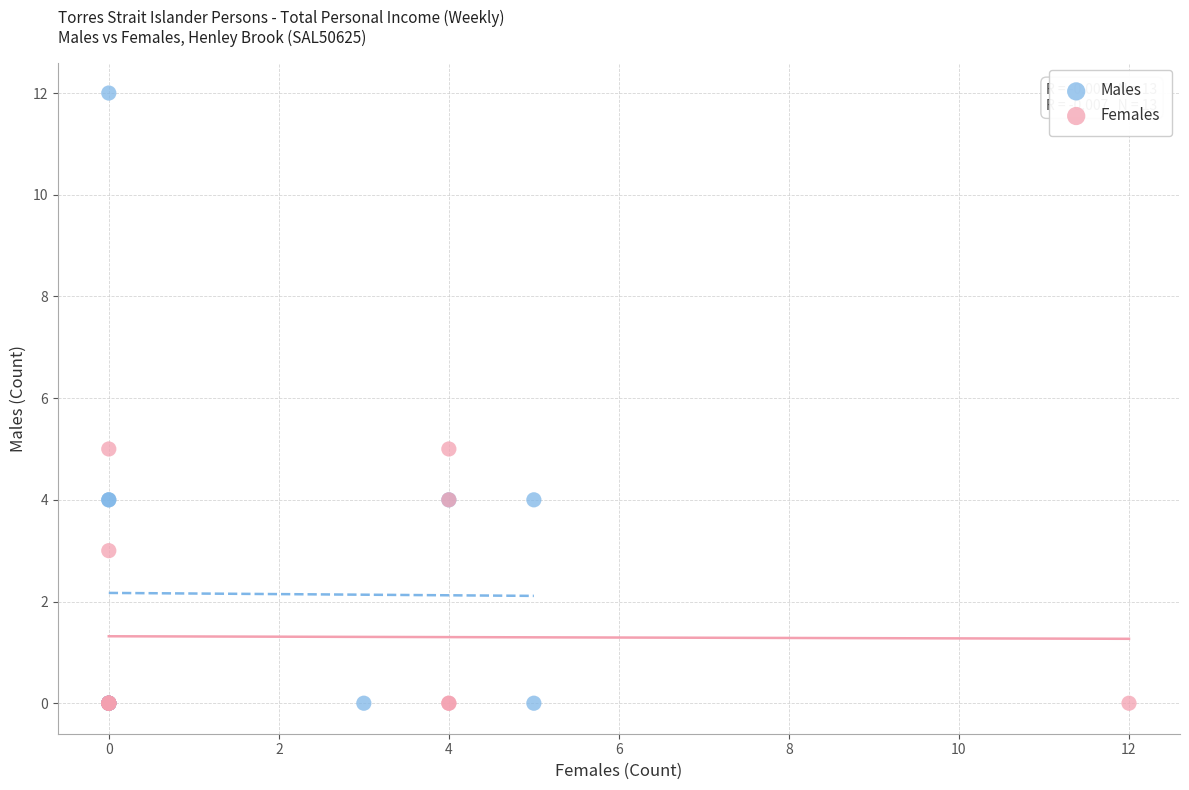

Which series reaches the maximum Y coordinate?

Males